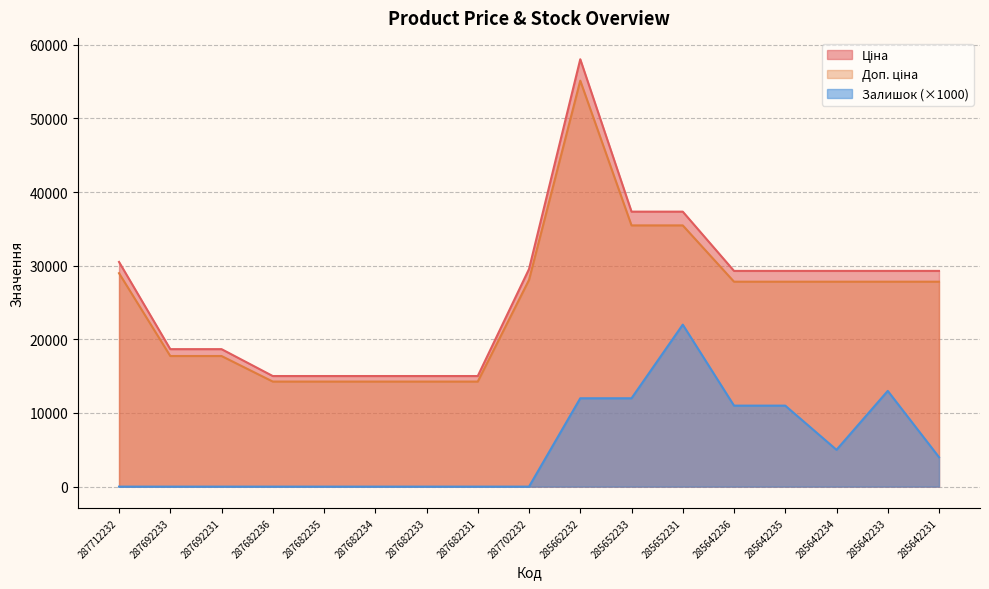

At which label does Доп. ціна first exceed 27830?

287712232